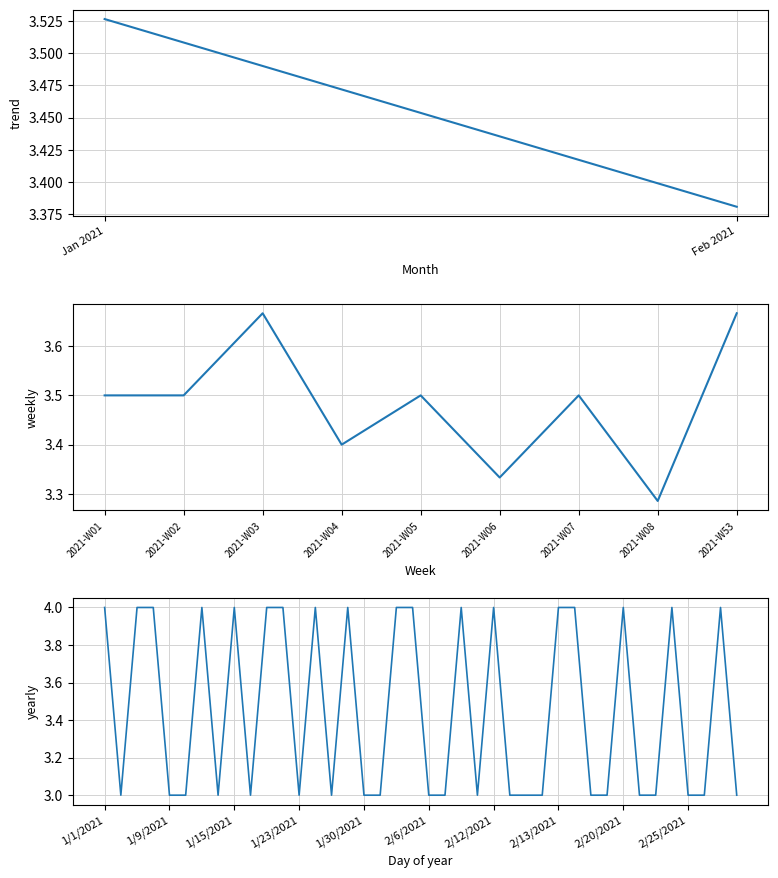

What is the difference between the maximum and minimum values?

1